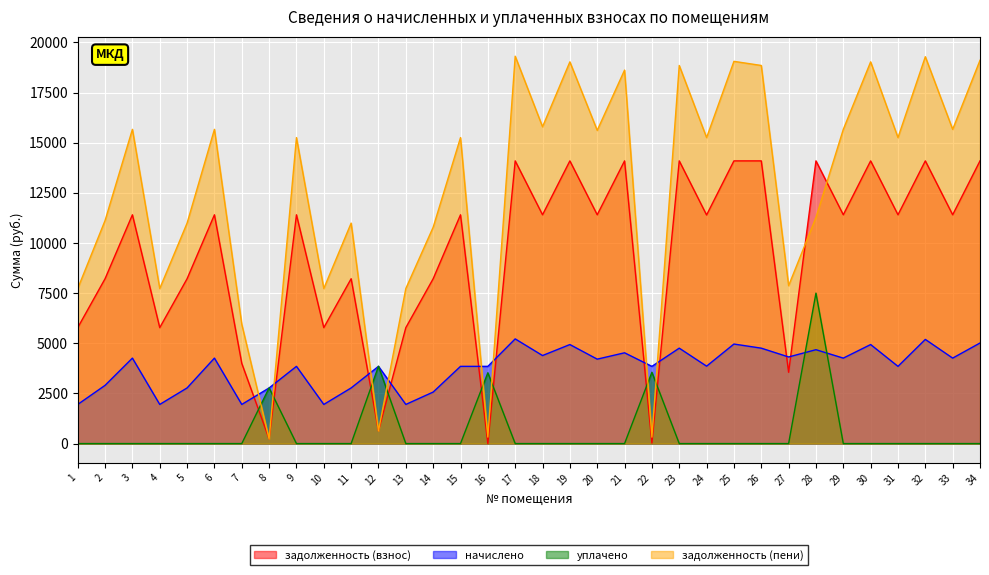

Is it true that задолженность (взнос) equals 3287.4 at 5?

False